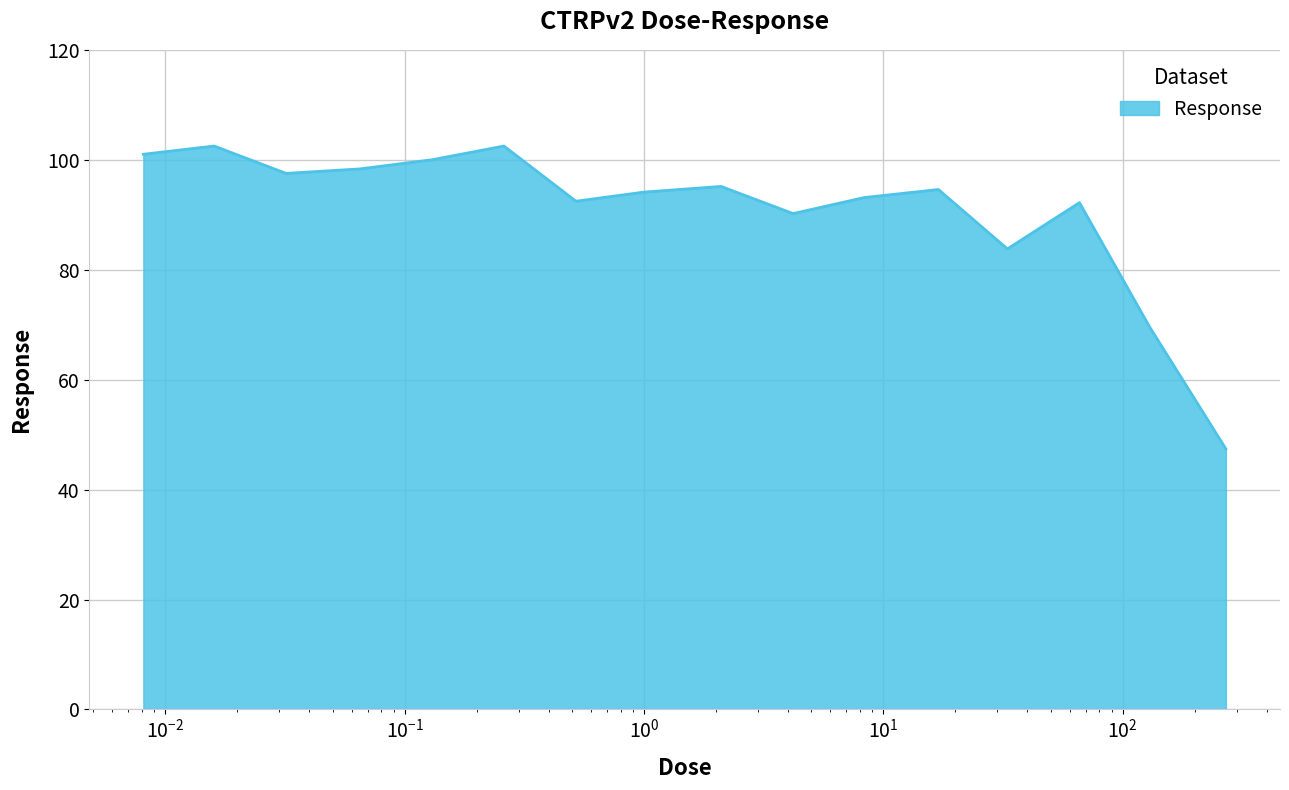

What is the smallest value displayed?

47.4